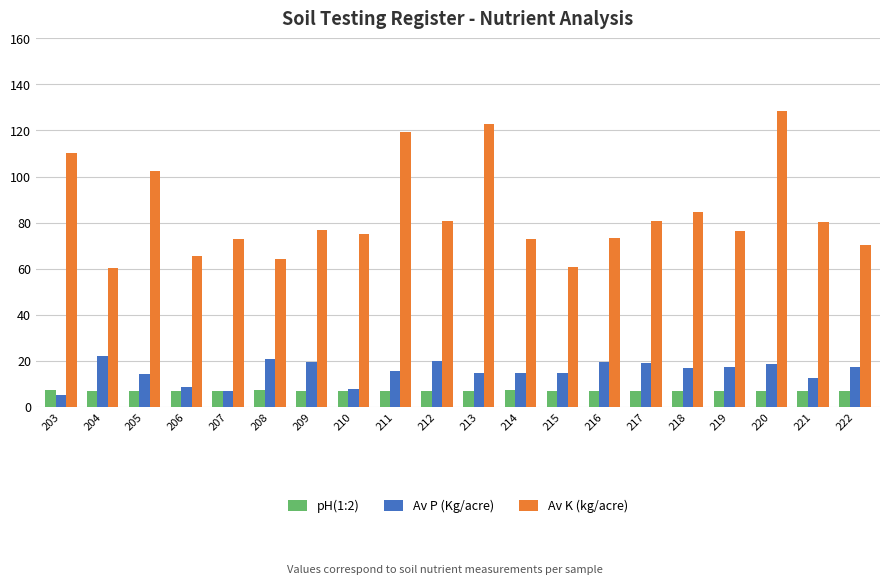

What are all the series names shown in the legend?

pH(1:2), Av P (Kg/acre), Av K (kg/acre)